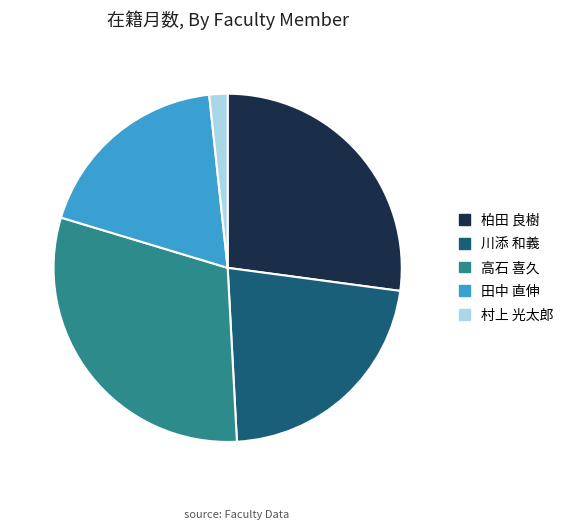

Which has a higher value, 高石 喜久 or 柏田 良樹?

高石 喜久